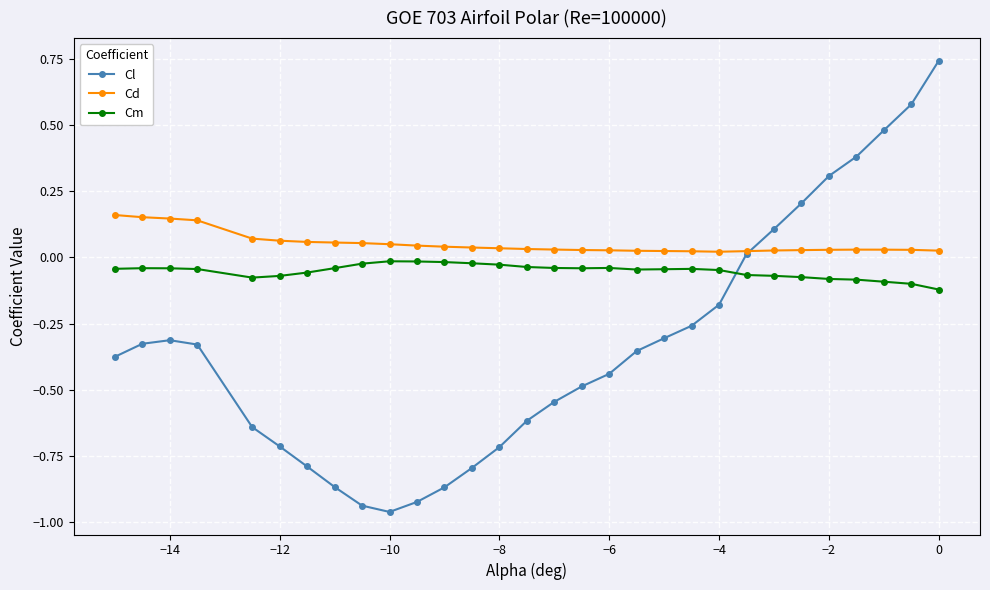

True or false: Cm has more than 0 interior local peaks.

True